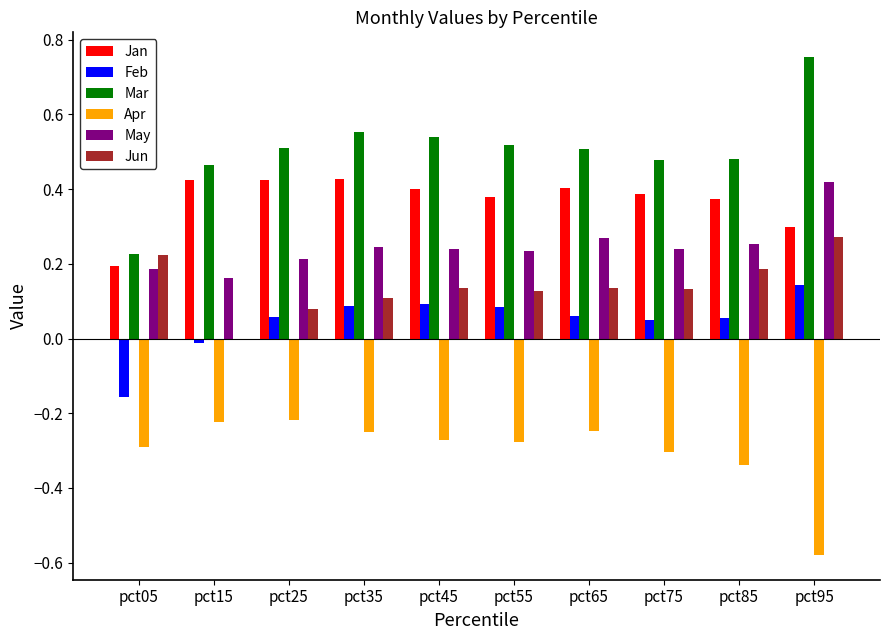

What is the sum of all Apr values?

-3.0